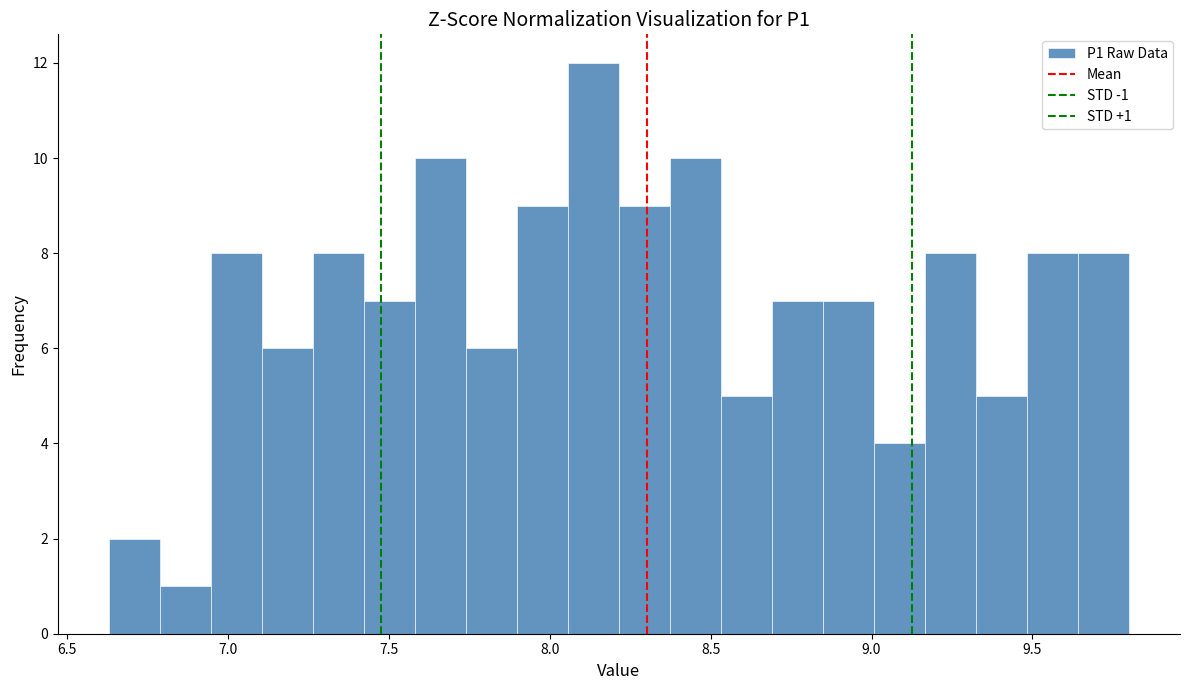

Read against the x-axis, roughly where is the centre of the tallest bar?

8.15